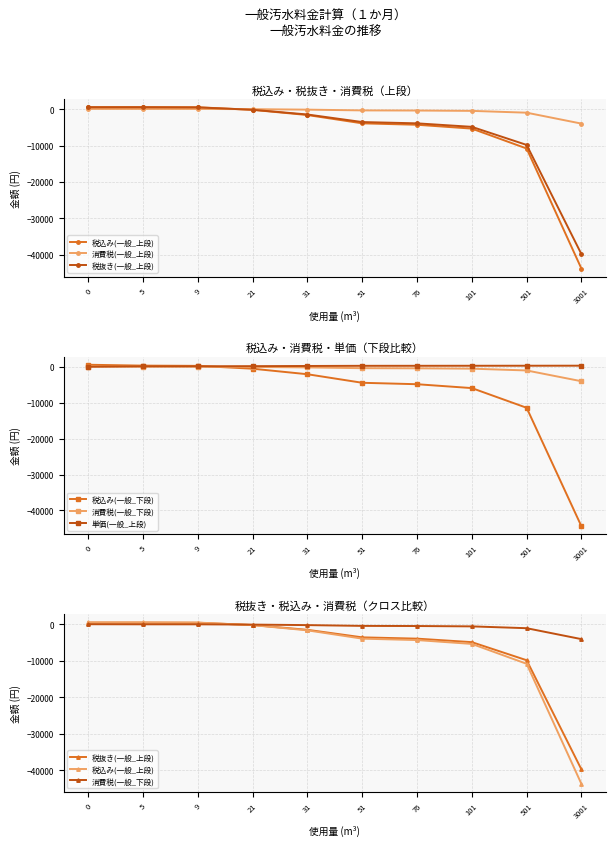

How many negative values does the 税込み(一般_上段) series have?

7